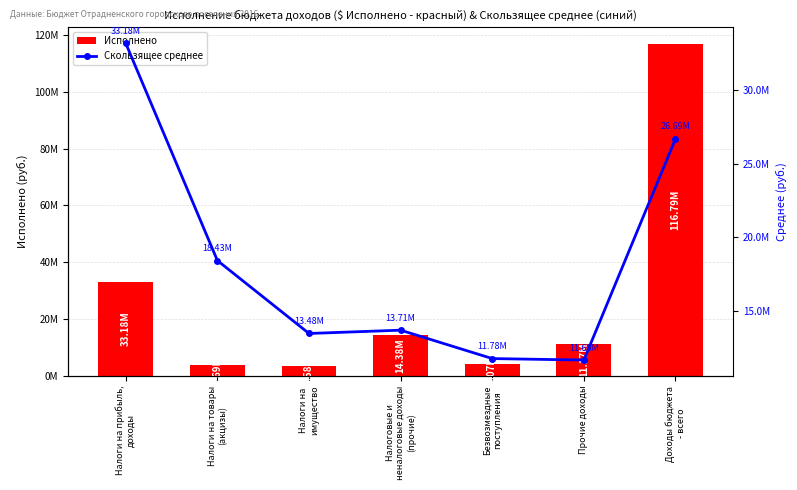

At which label is Исполнено closest to 60186637?

Налоги на прибыль,
доходы